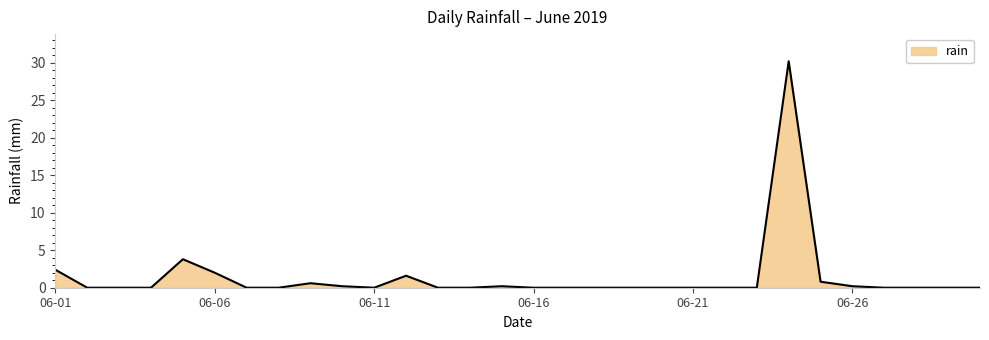

What is the greatest value displayed?

30.2